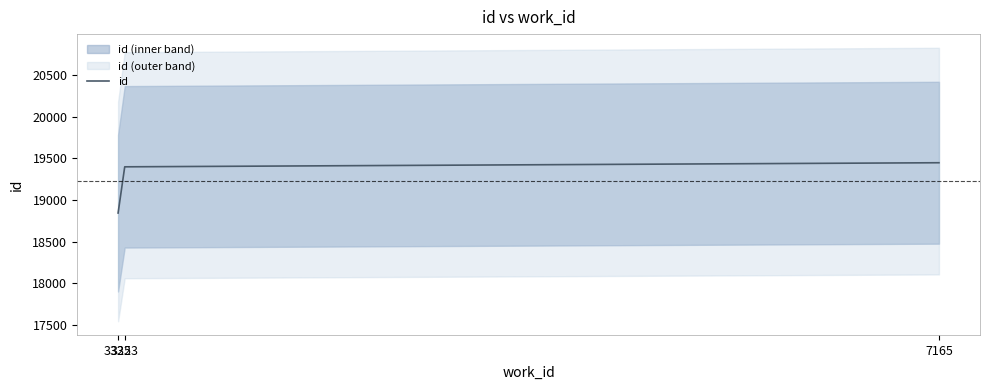

Which category has the highest value across all series?

7165